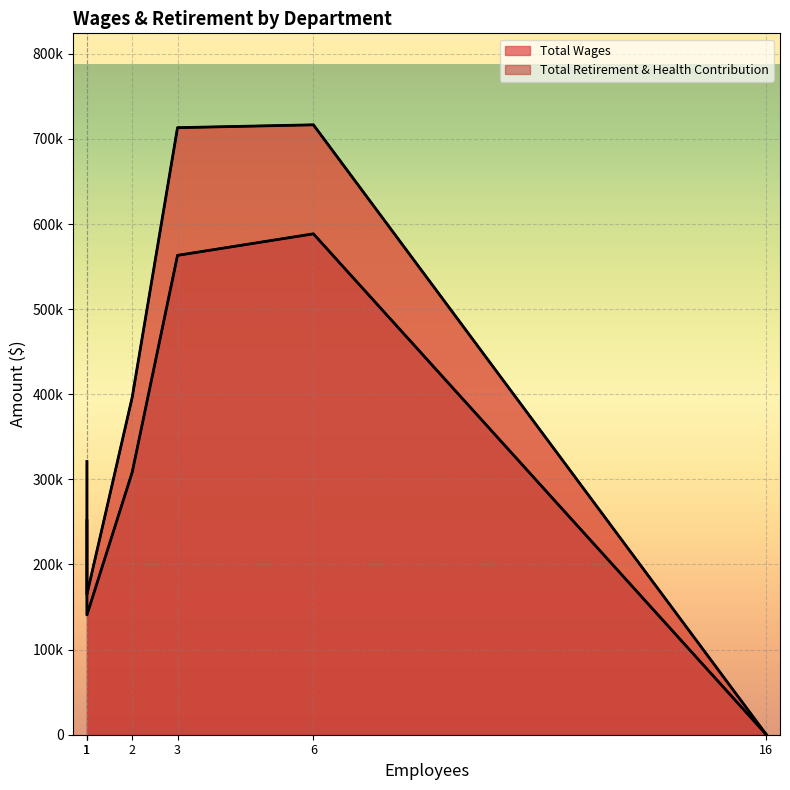

True or false: Total Retirement & Health Contribution and Total Wages cross at least once.

False